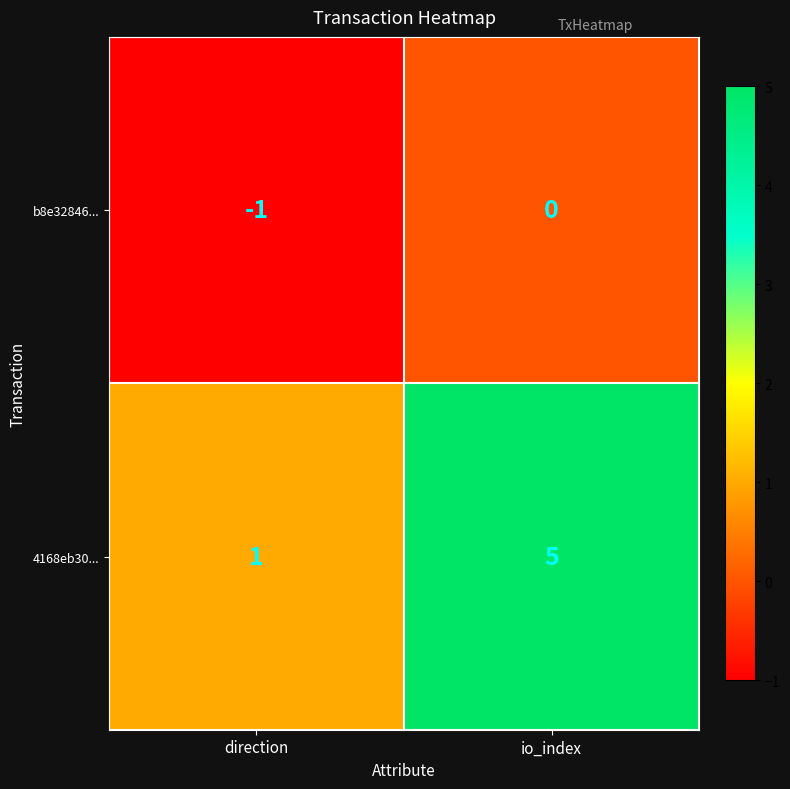

Where is 4168eb30... nearest to the value 3?

direction